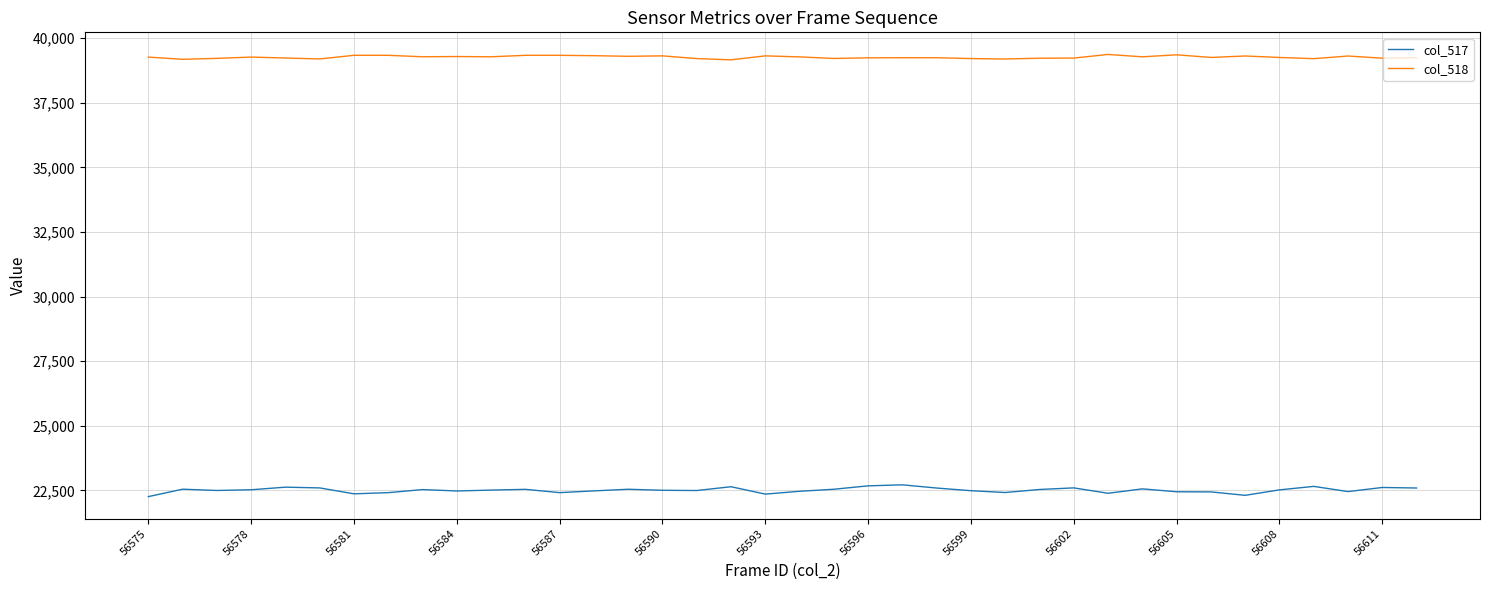

What is the maximum value for col_517?

22714